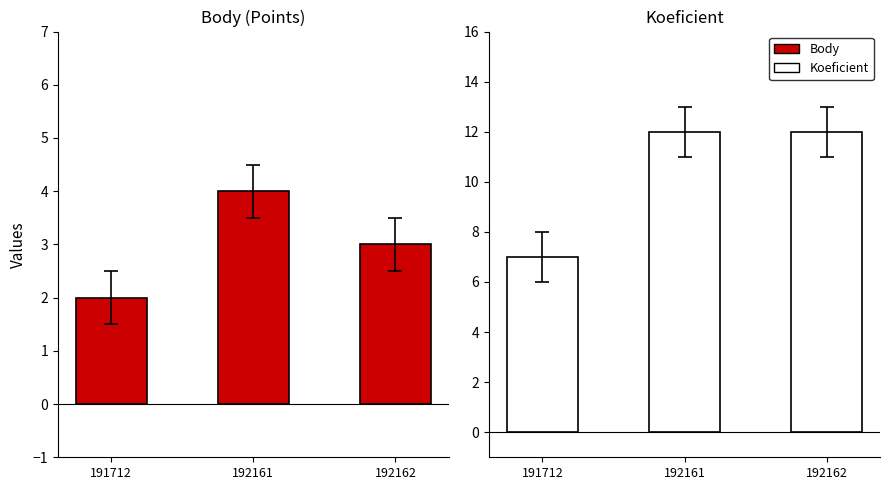

True or false: Koeficient has a value of 12 at 192161.

True